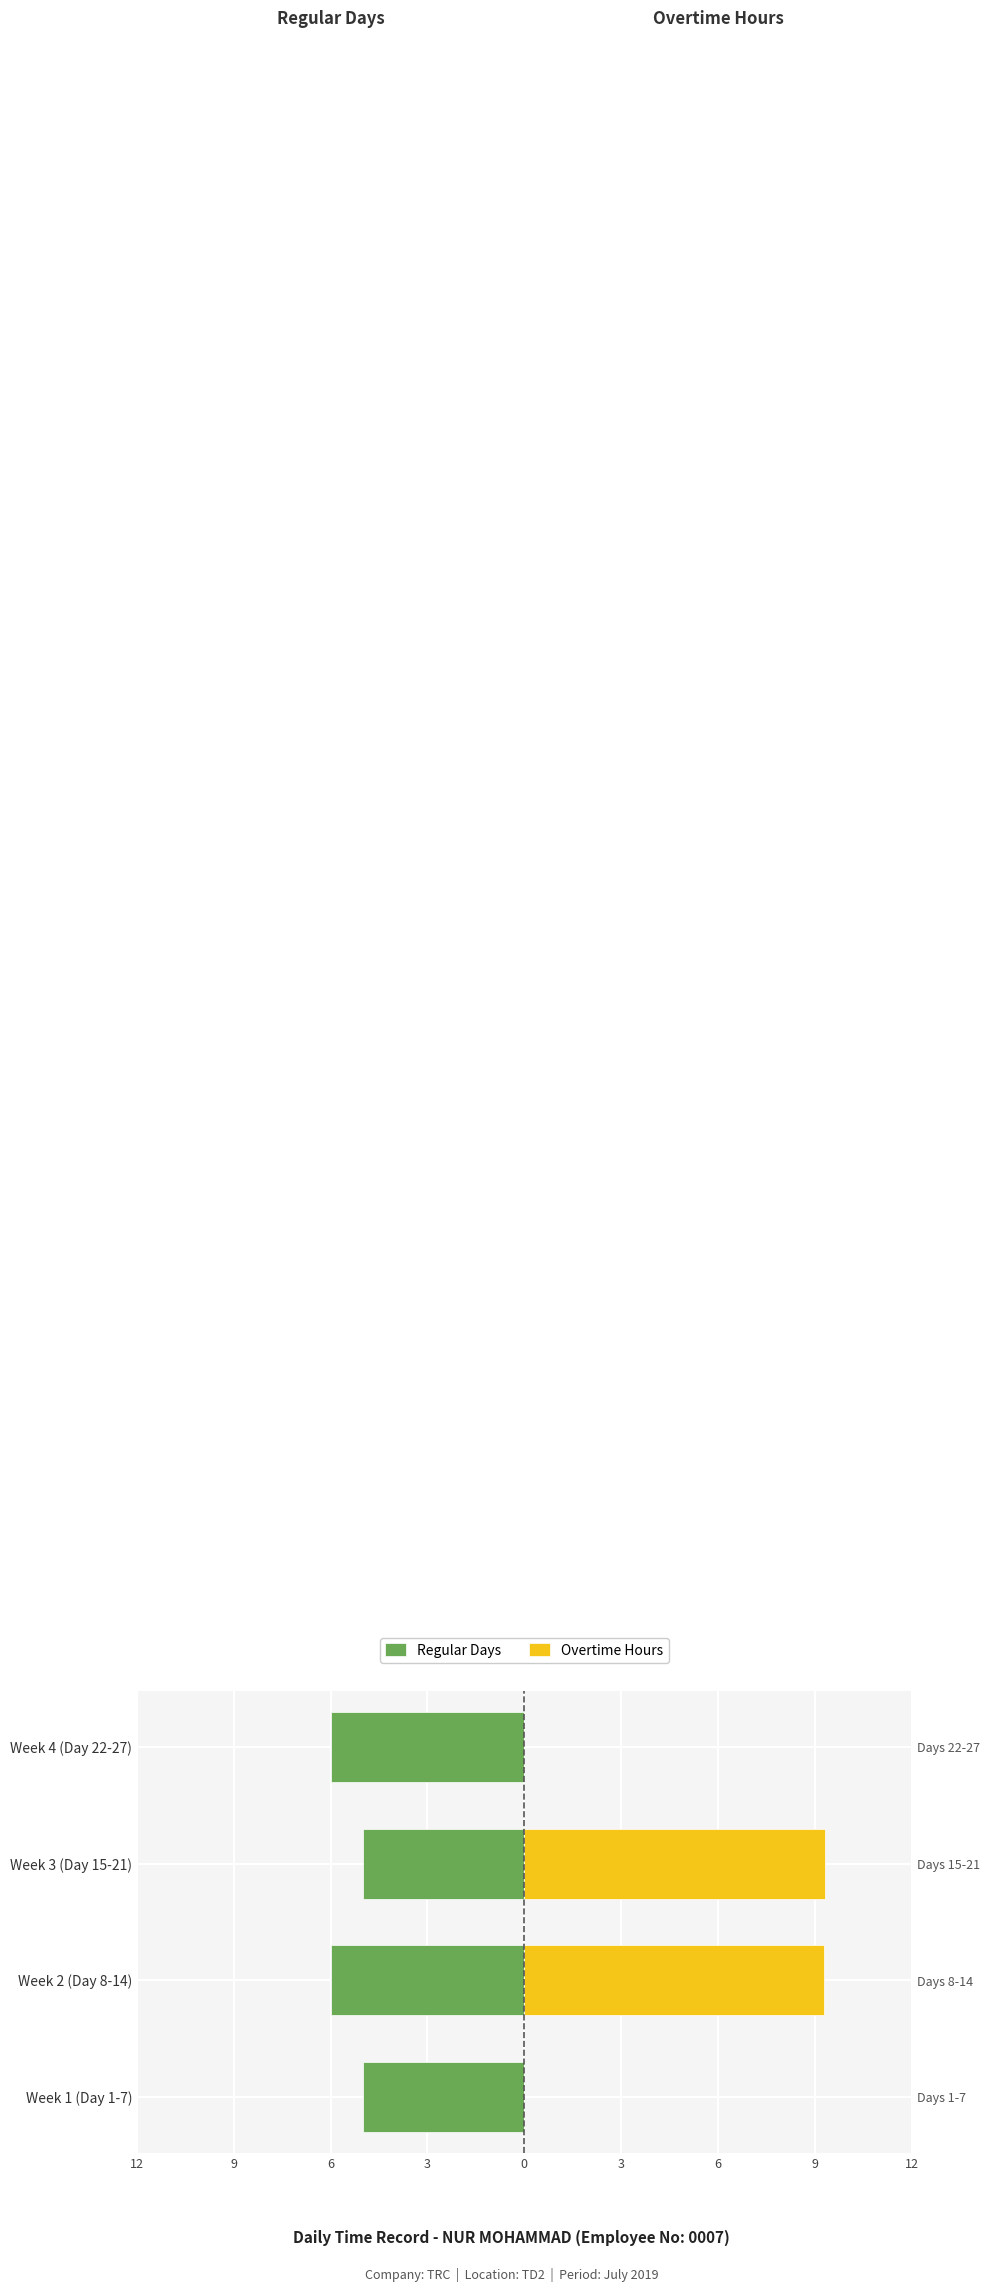

How many data points does each series have?

4